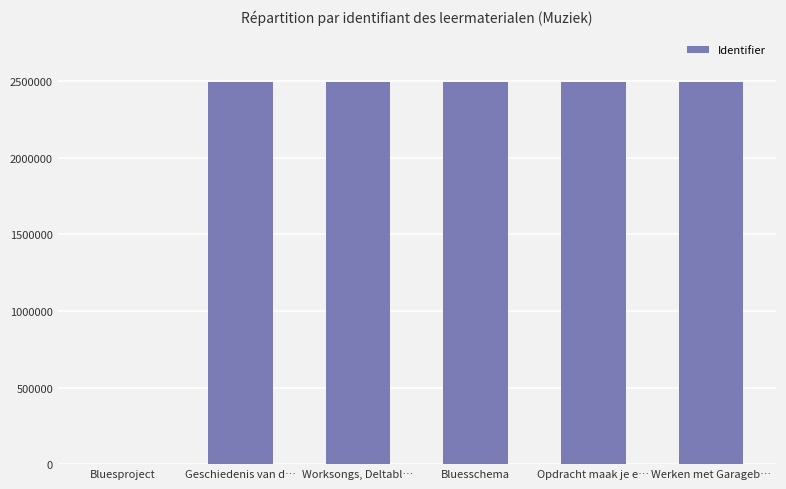

Approximately how many times larger is the value at Opdracht maak je e… compared to Geschiedenis van d…?

1.0